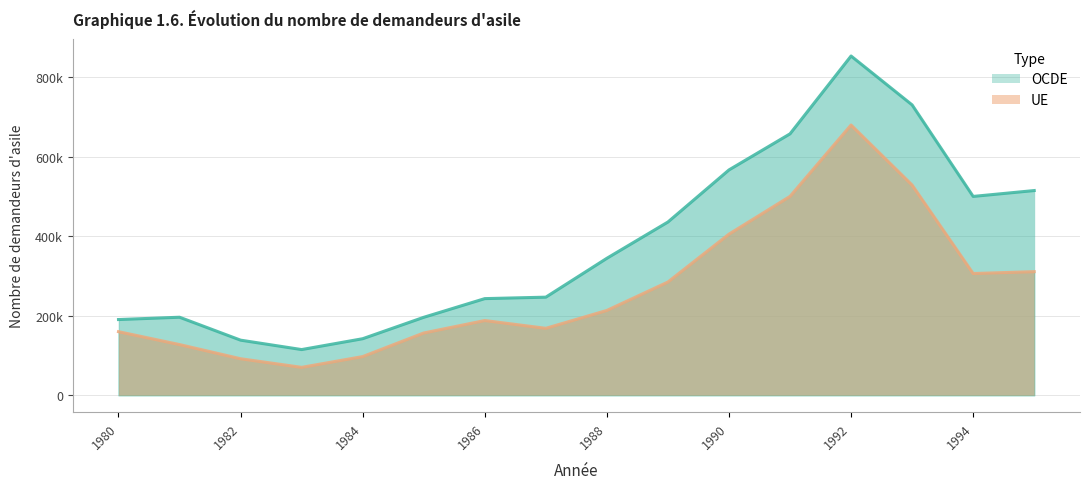

What is the approximate value of OCDE at 1985?

196152